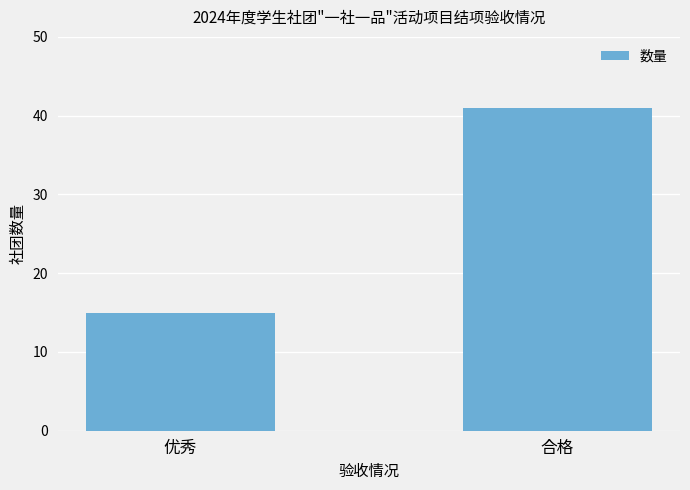

Reading right to left, transcribe all the data shown in this chart.

合格=41	优秀=15